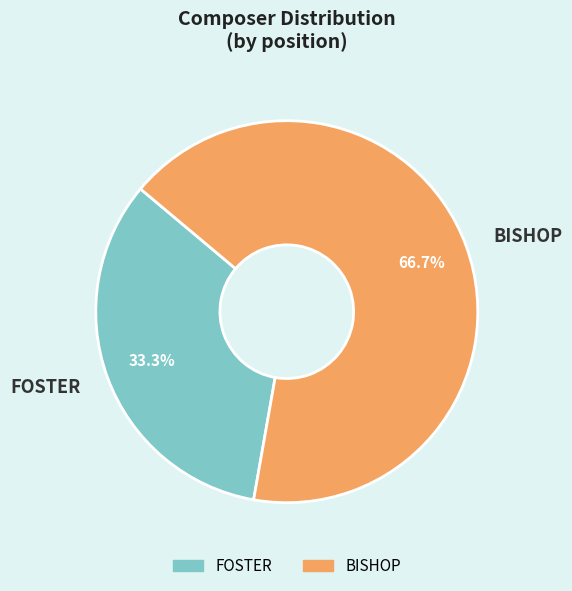

Is the sum of FOSTER and BISHOP greater than half?

Yes